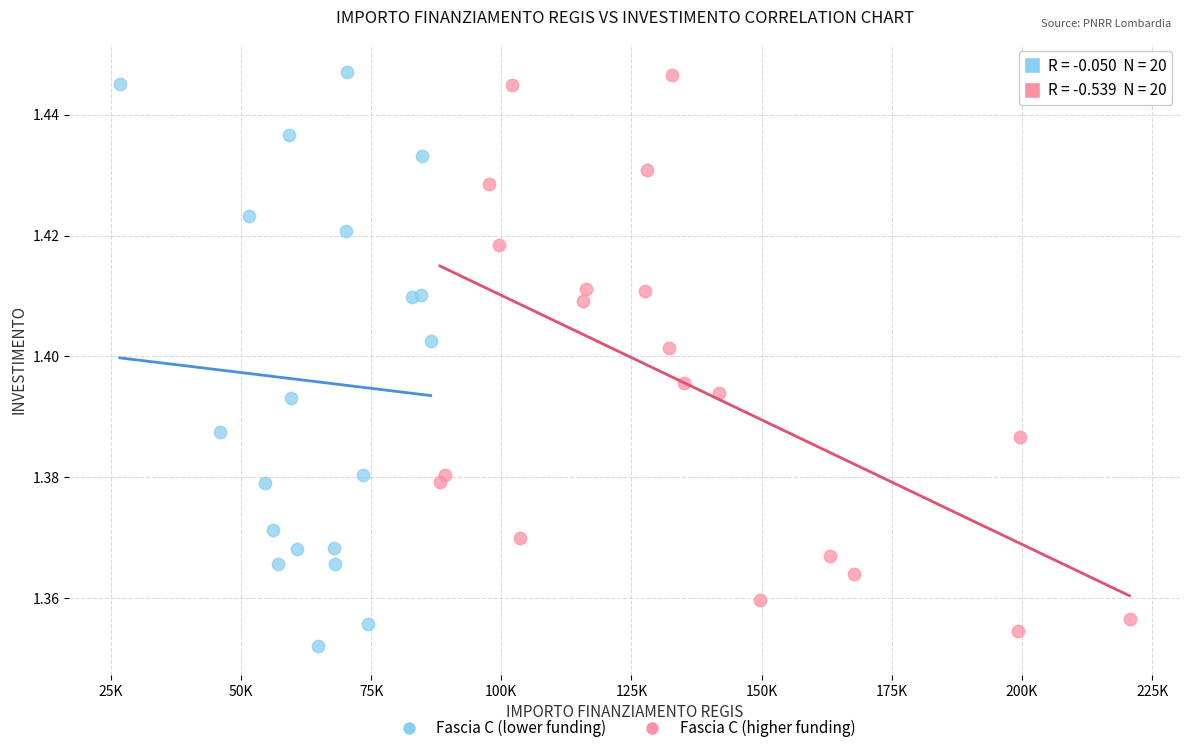

Which series has the widest spread of Y values?

Fascia C (lower funding)